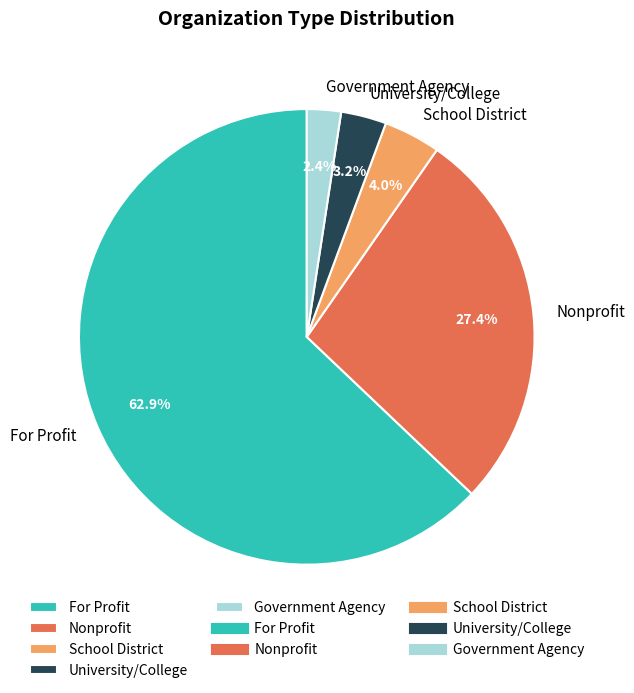

The Government Agency slice represents 2% of the pie. True or false?

True